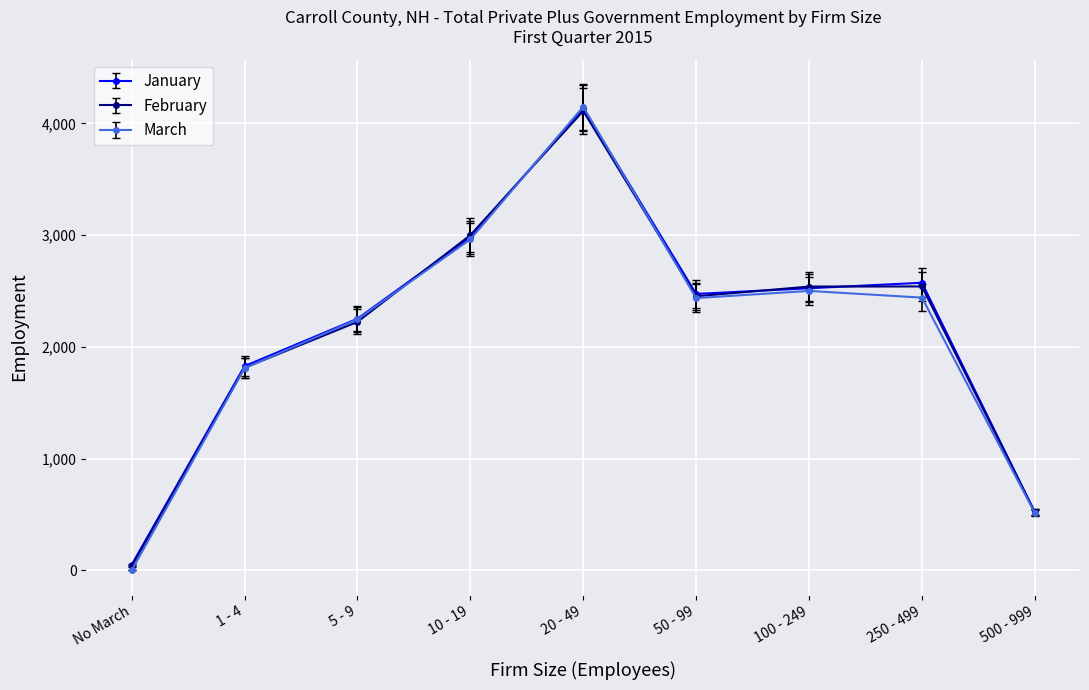

How many interior local peaks does the March series have?

2